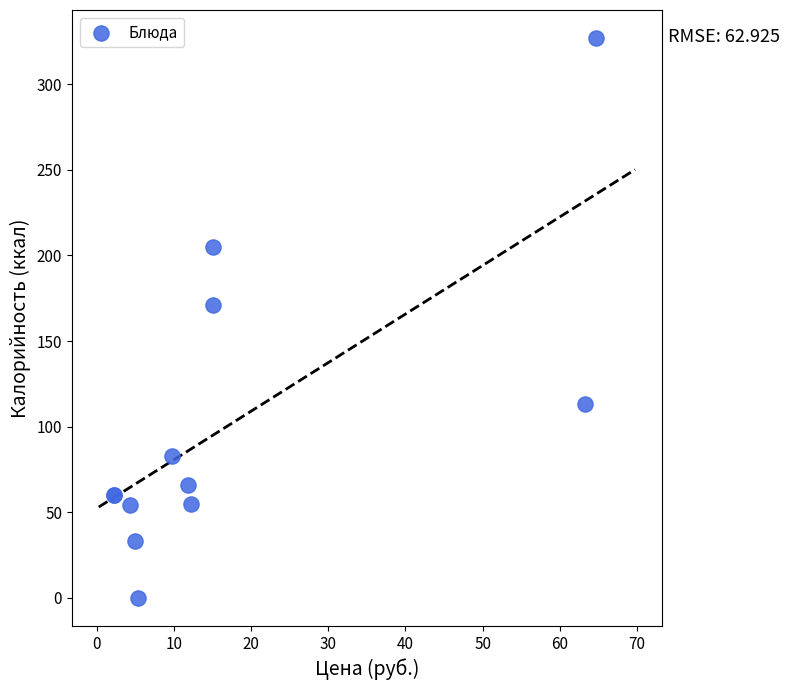

What Y value in the scatter plot is closest to 163?

171